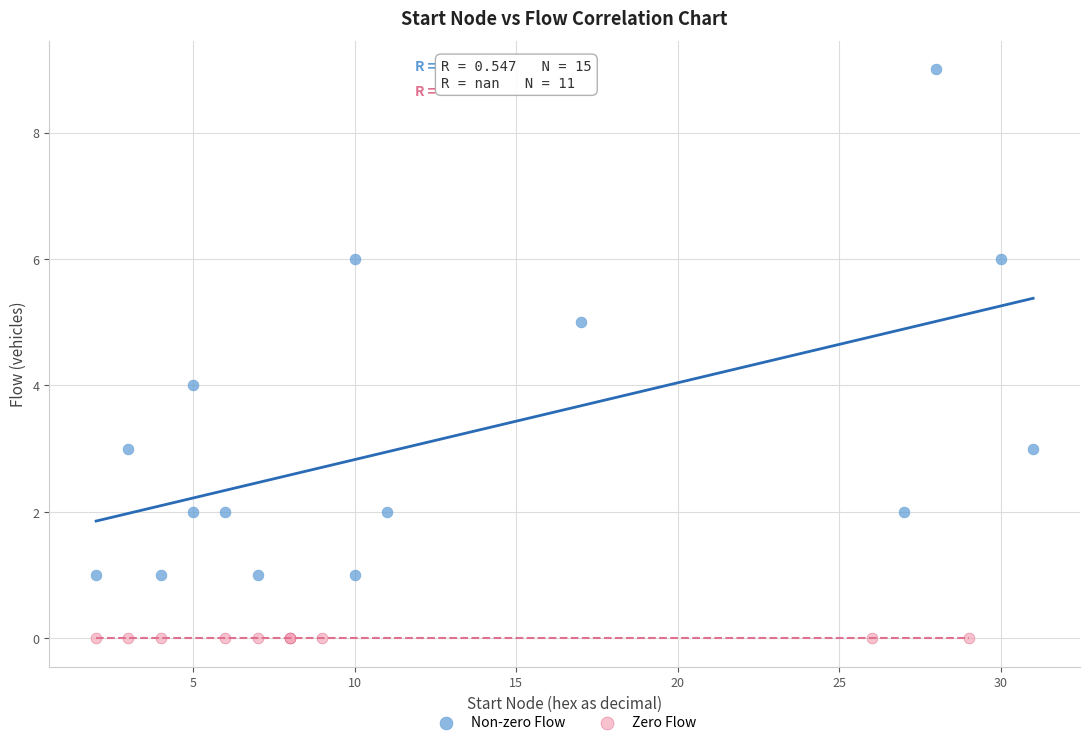

Which series contains the highest Y value?

Non-zero Flow